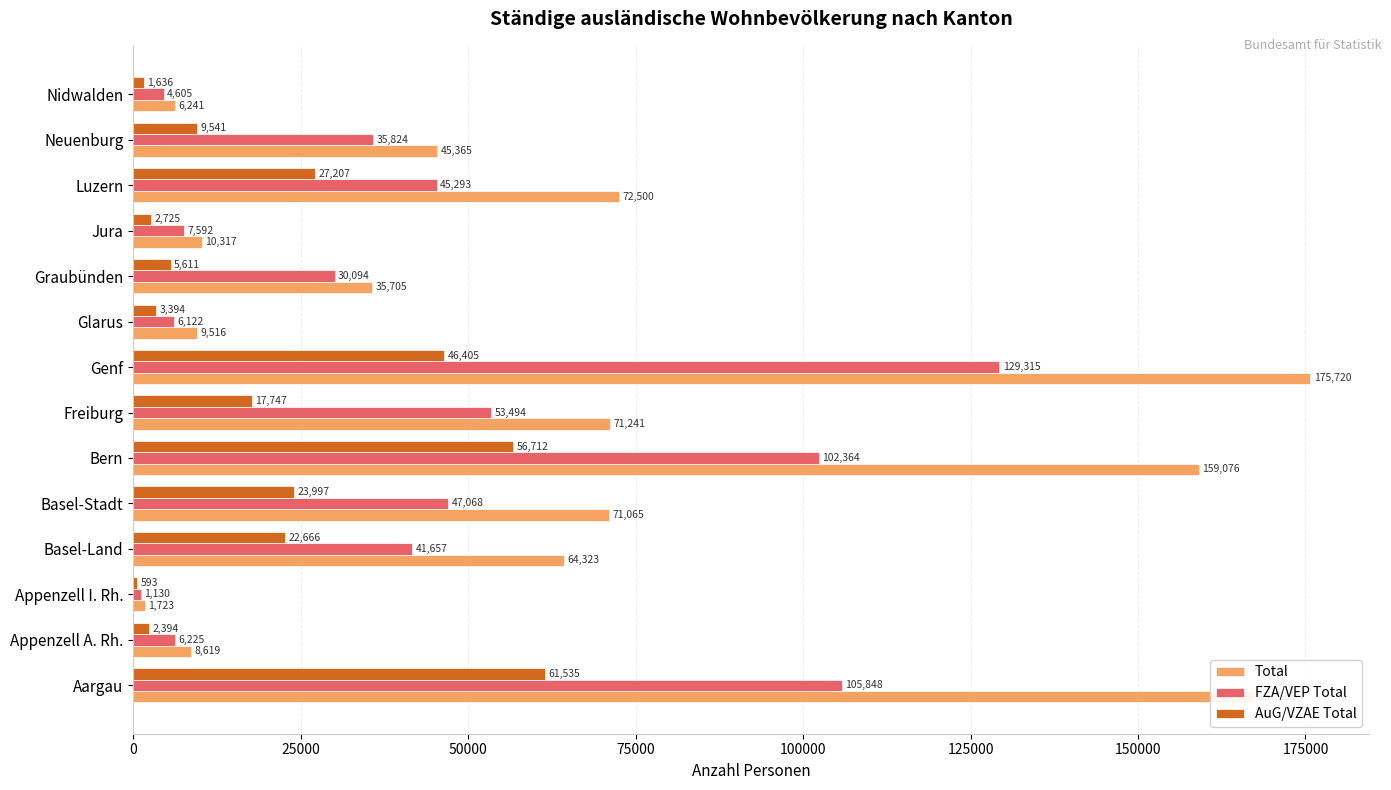

At how many categories does at least one series exceed 11278?

9